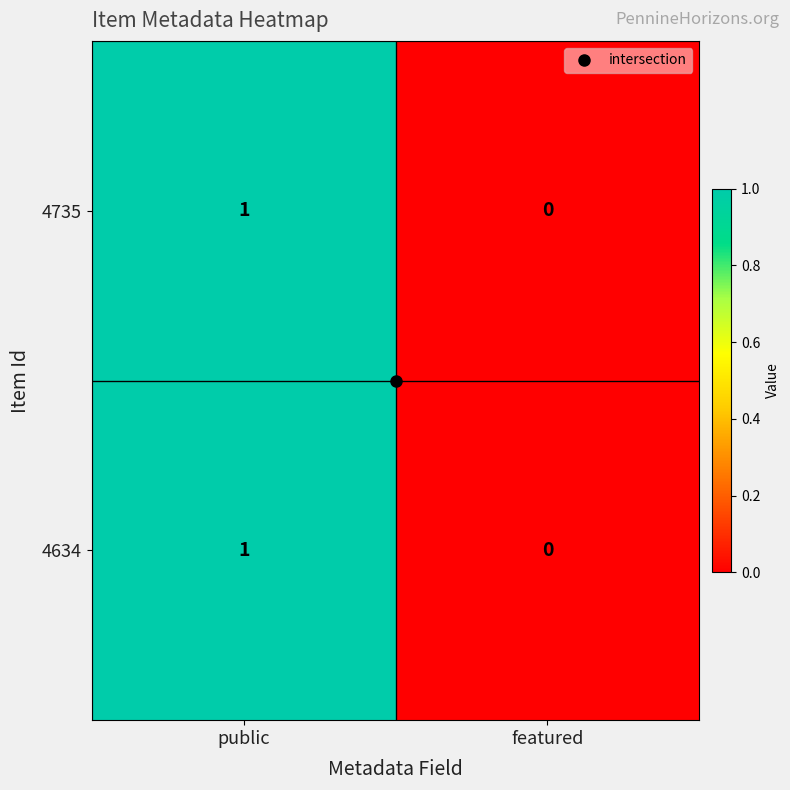

At which label does 4634 reach its peak?

public